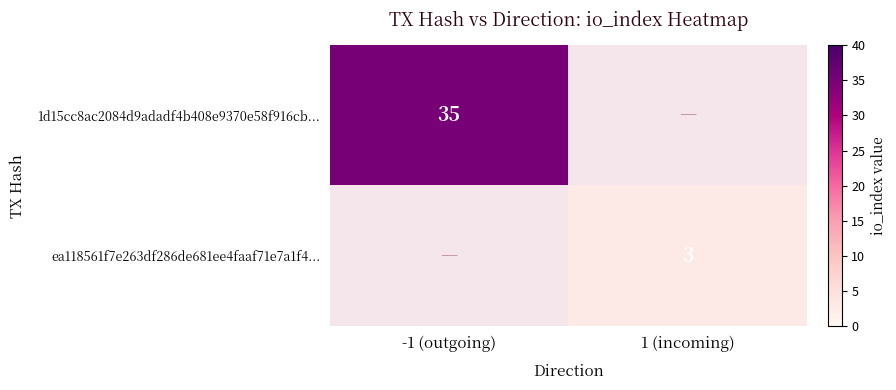

True or false: ea118561f7e263df286de681ee4faaf71e7a1f4... has a value of 5 at 1 (incoming).

False